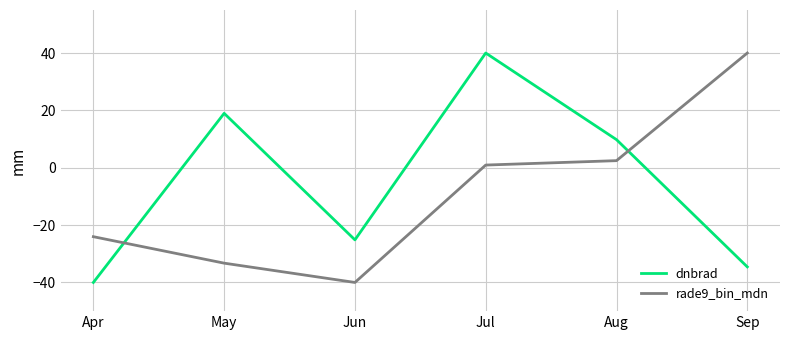

How many series are shown in this chart?

2